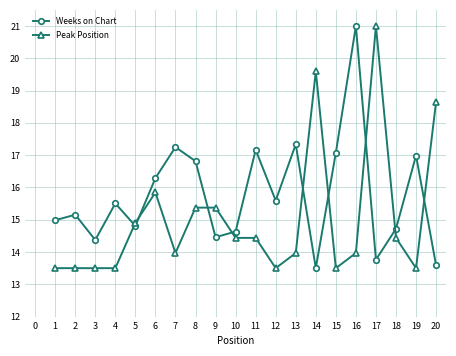

List the series in order of their overall mean, lowest first.

Peak Position, Weeks on Chart